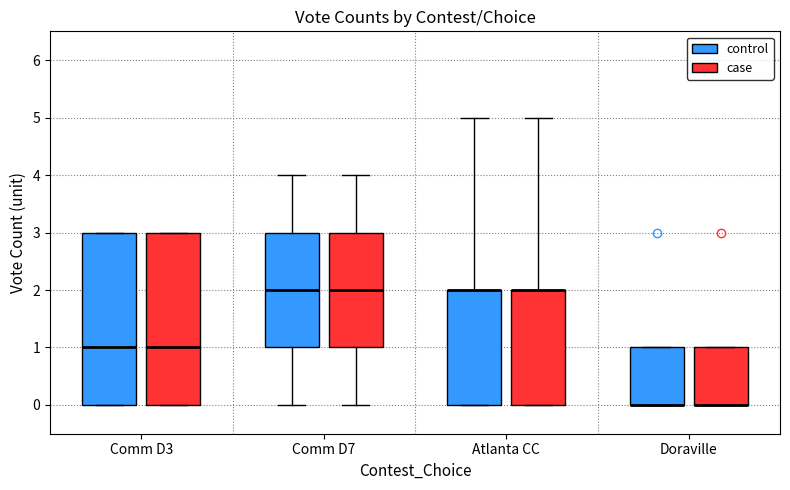

Where does the upper whisker of the box for Comm D7 (control) end on the y-axis? The values are not printed on the chart, so give them approximately, as read against the axis.

4